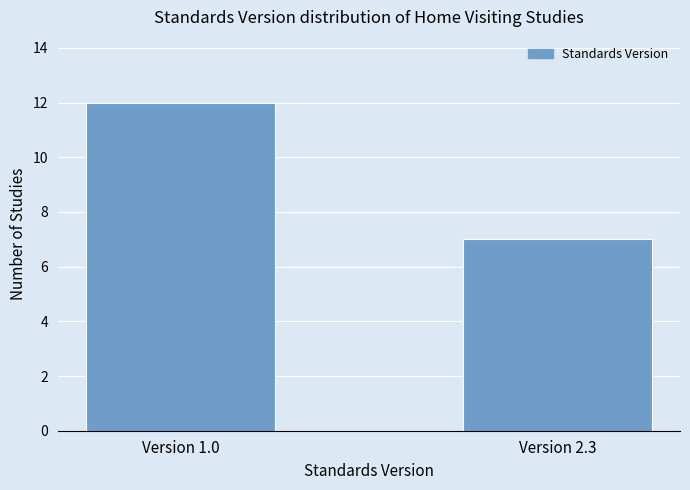

Reading right to left, extract all data points from this chart.

Version 2.3=7	Version 1.0=12